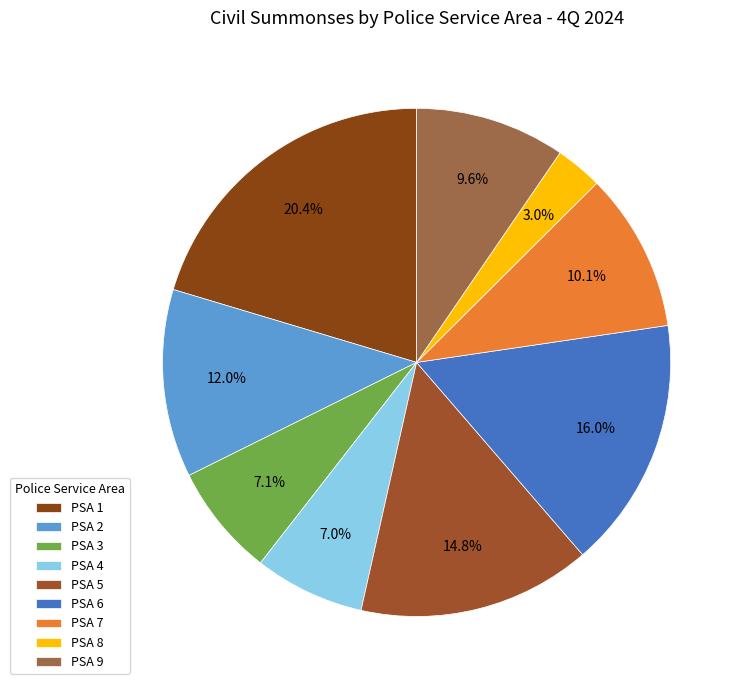

How many slices are in this pie chart?

9